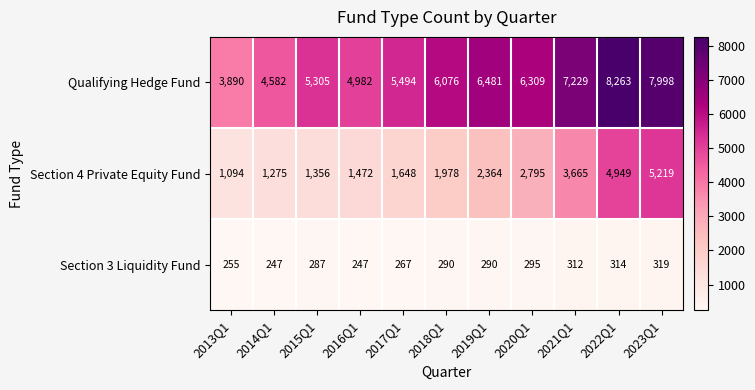

Rank the series by their maximum value, from highest to lowest.

Qualifying Hedge Fund, Section 4 Private Equity Fund, Section 3 Liquidity Fund